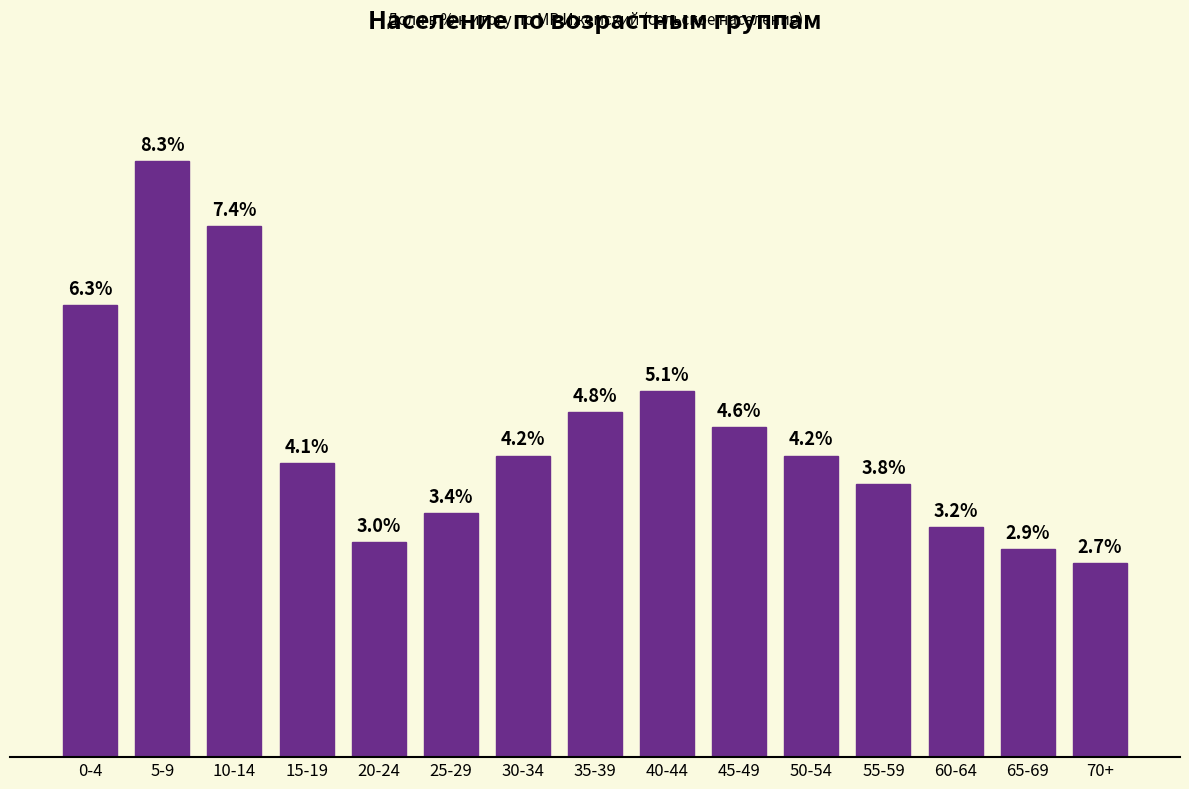

Which category has the lowest value across all series?

70+